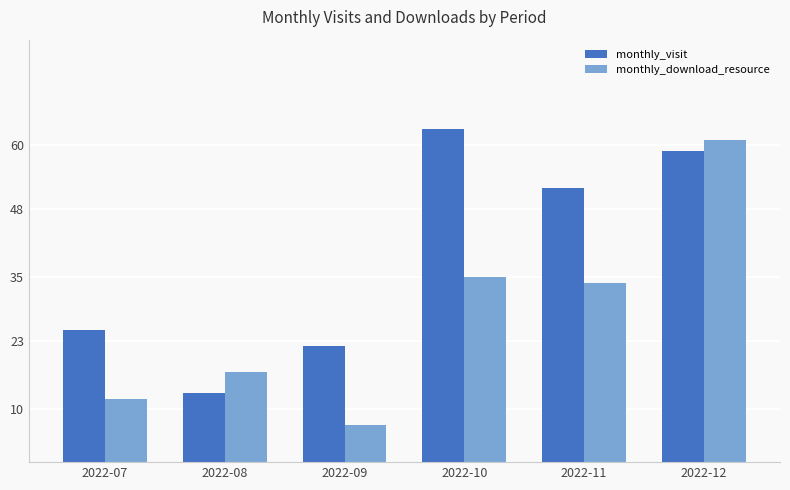

What is the difference between the maximum and minimum values in the monthly_visit series?

50